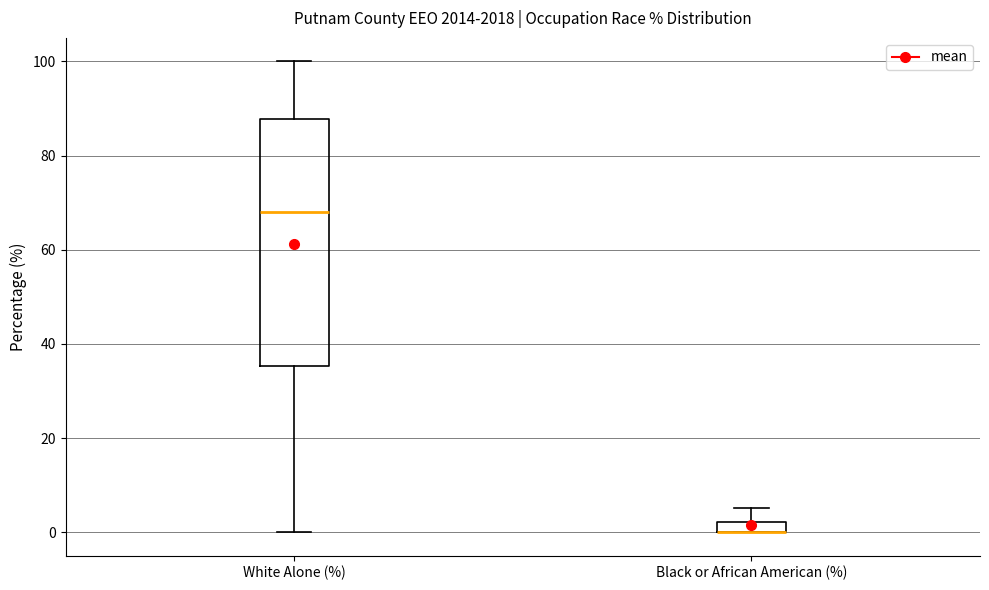

Comparing the boxes themselves (not the whiskers), which one is the tallest?

White Alone (%)